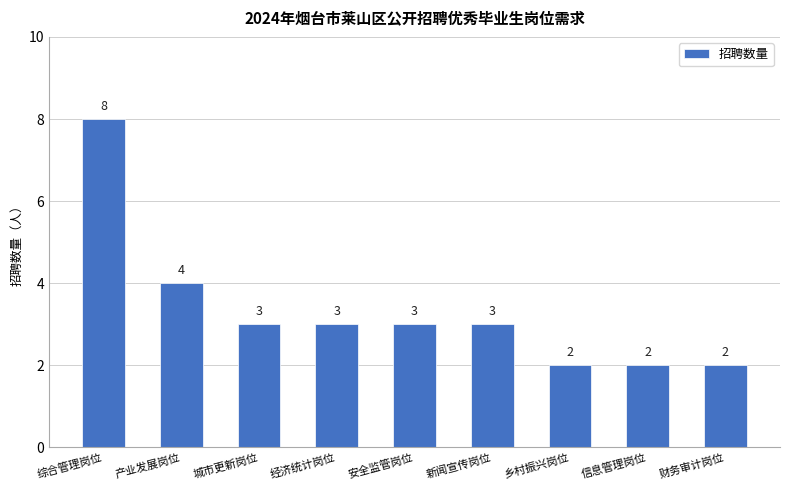

What position from the right is 综合管理岗位?

9